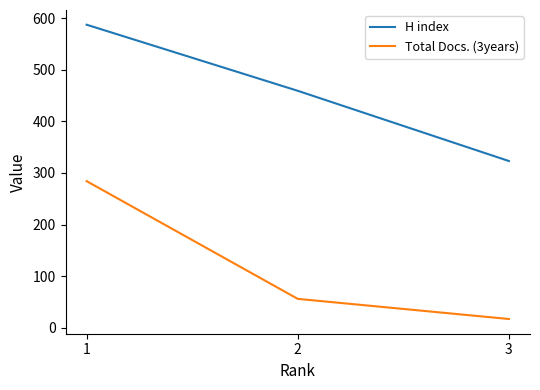

How many lines are shown in the chart?

2